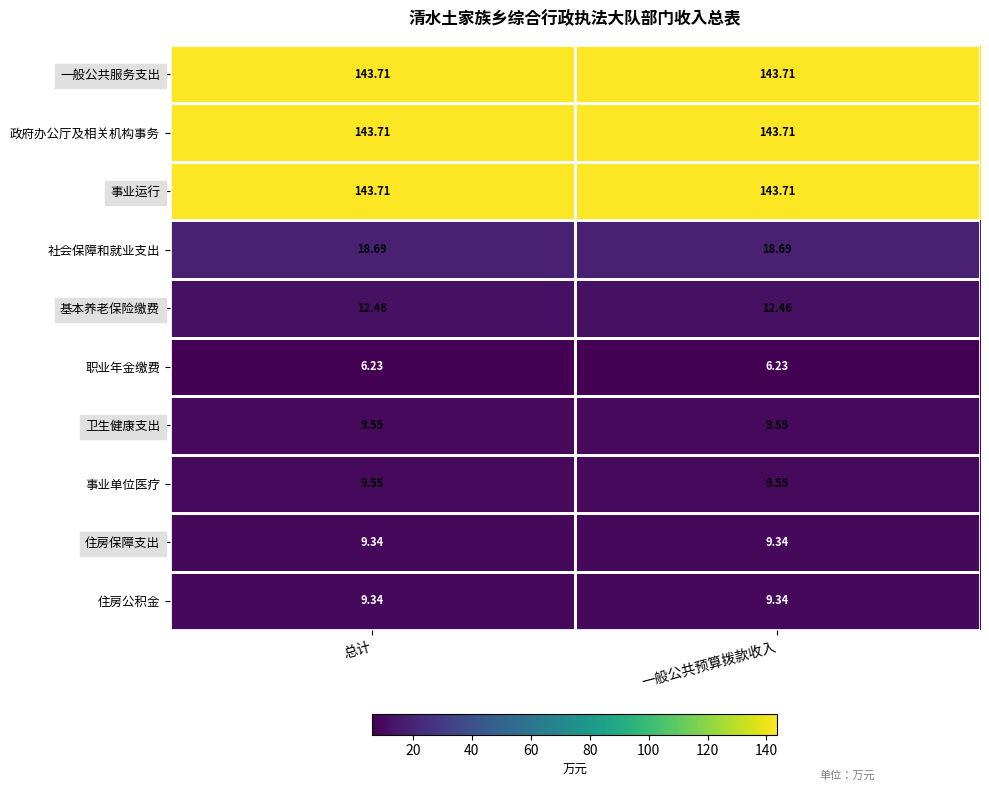

Is the value of 社会保障和就业支出 at 一般公共预算拨款收入 greater than the value of 政府办公厅及相关机构事务 at 一般公共预算拨款收入?

No